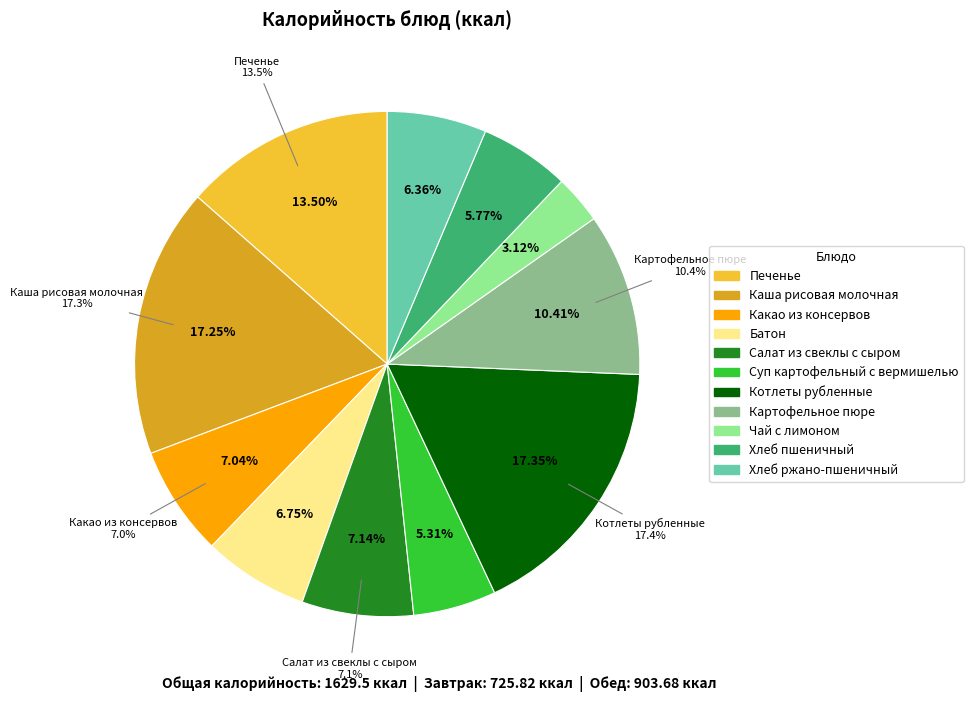

Is the sum of Печенье and Хлеб пшеничный greater than half?

No